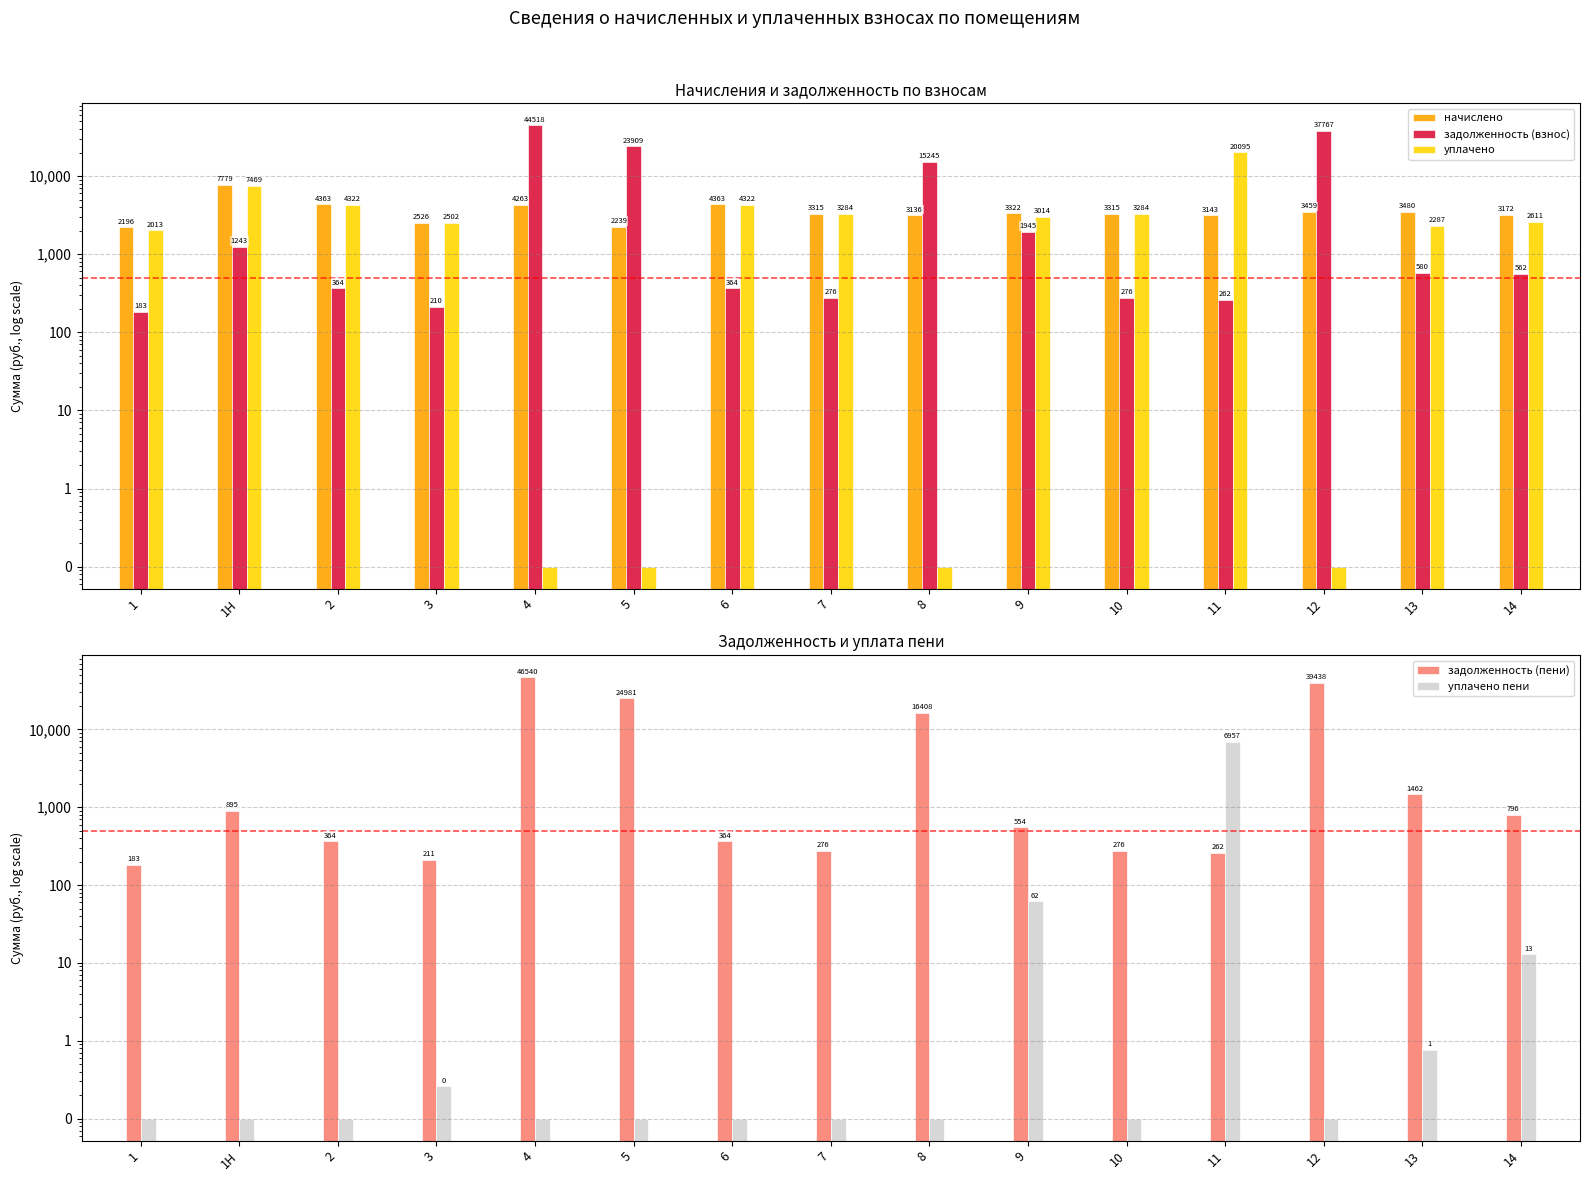

At 12, list the series in order from smallest to largest.

уплачено, уплачено пени, начислено, задолженность (взнос), задолженность (пени)